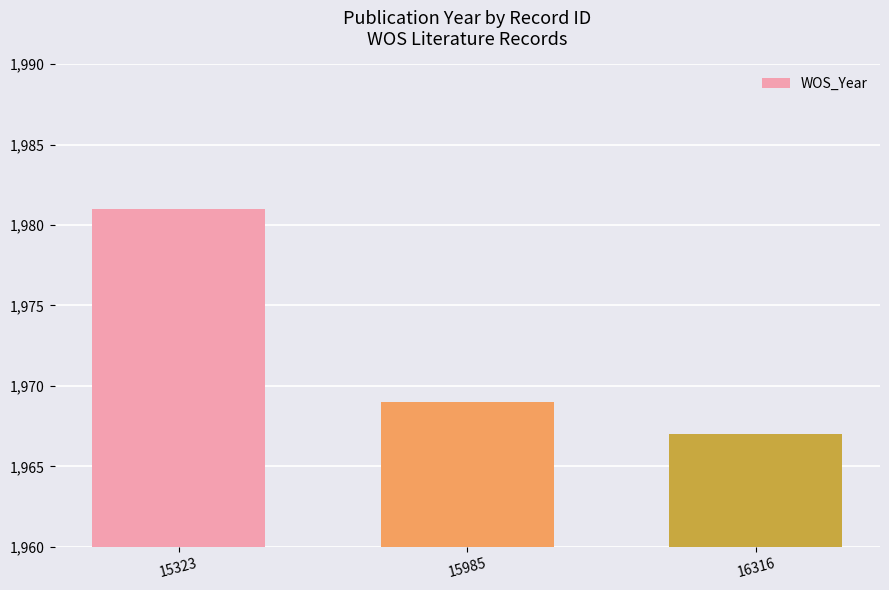

Reading left to right, list all the values displayed in this chart.

15323=1981	15985=1969	16316=1967